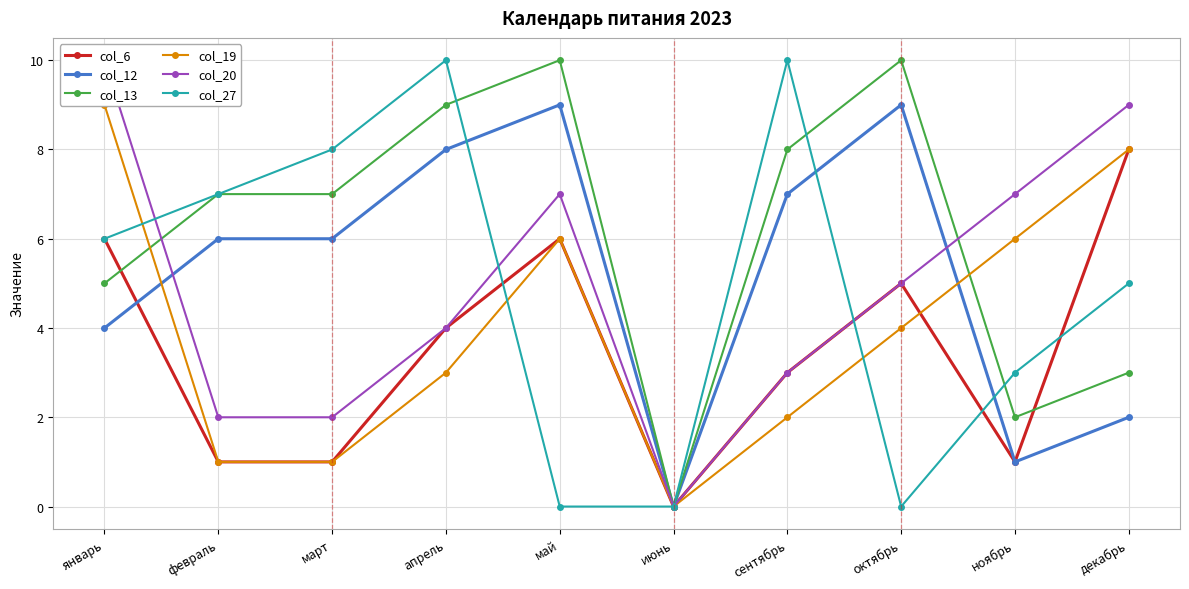

Reading left to right, extract all data points from this chart.

col_6: 6	1	1	4	6	0	3	5	1	8
col_12: 4	6	6	8	9	0	7	9	1	2
col_13: 5	7	7	9	10	0	8	10	2	3
col_19: 9	1	1	3	6	0	2	4	6	8
col_20: 10	2	2	4	7	0	3	5	7	9
col_27: 6	7	8	10	0	0	10	0	3	5